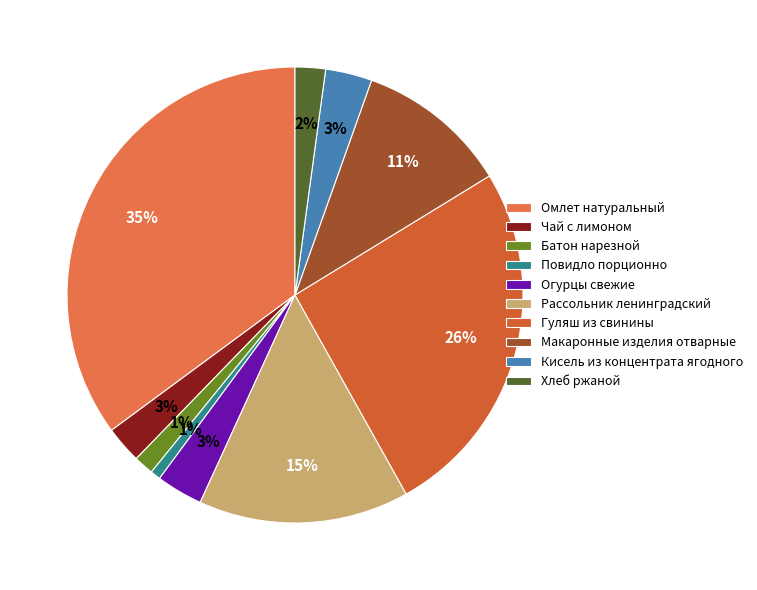

How many slices are in this pie chart?

10